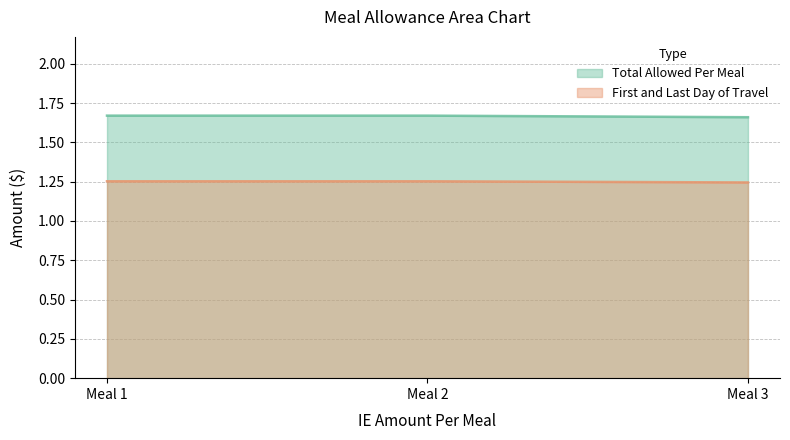

True or false: Total Allowed Per Meal has a value of 2.5 at Meal 2.

False